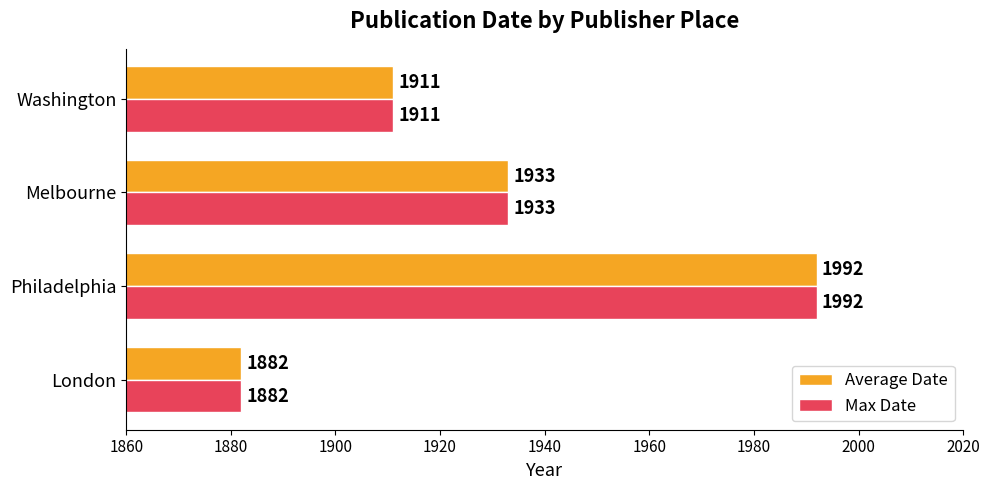

What is the average value of the Average Date series?

1930